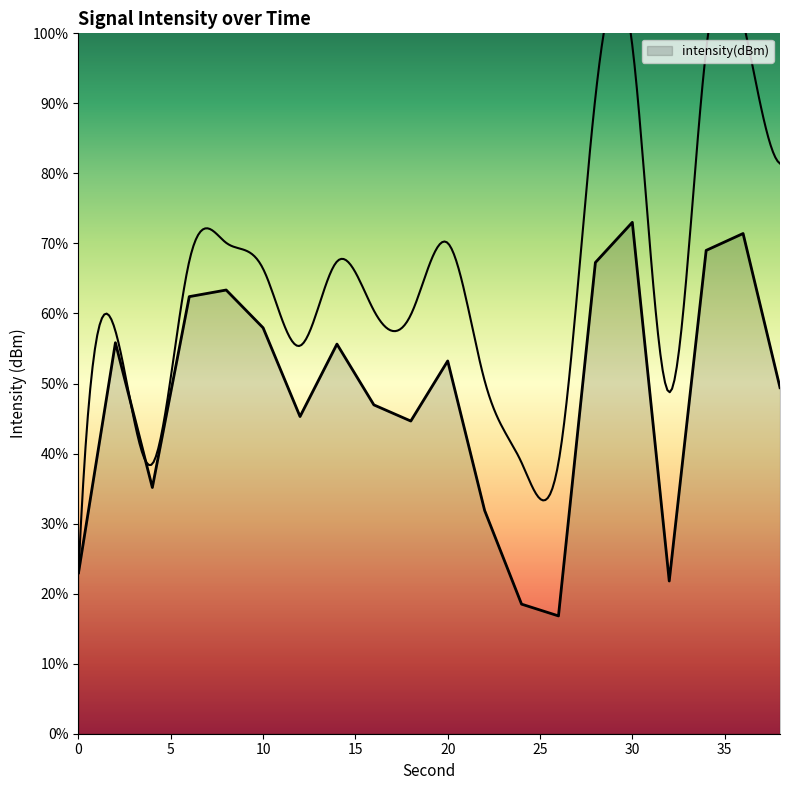

What is the change in value from 0 to 32?

-0.3